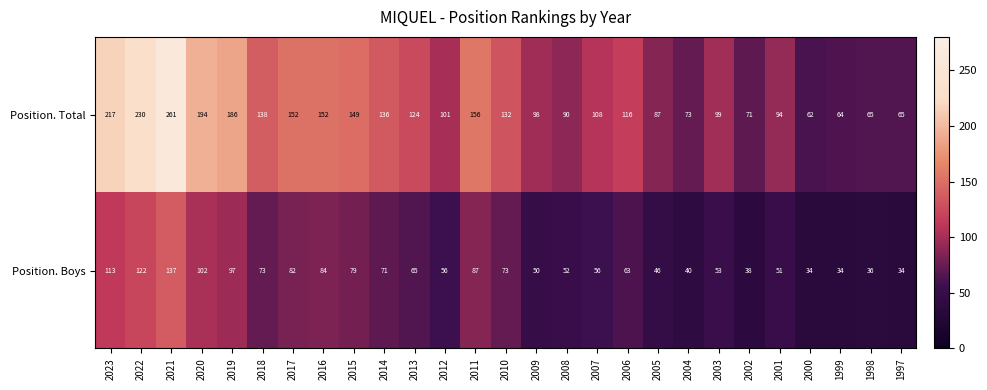

List the series in order of their peak value, highest first.

Position. Total, Position. Boys